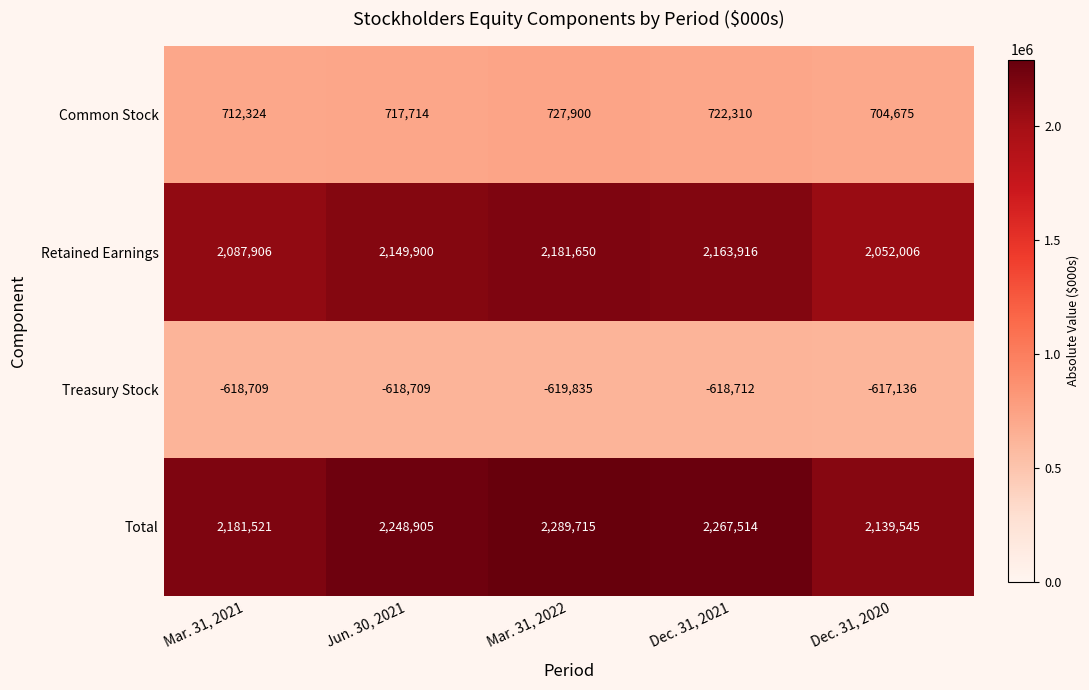

At which category does the chart reach its peak across all series?

Mar. 31, 2022